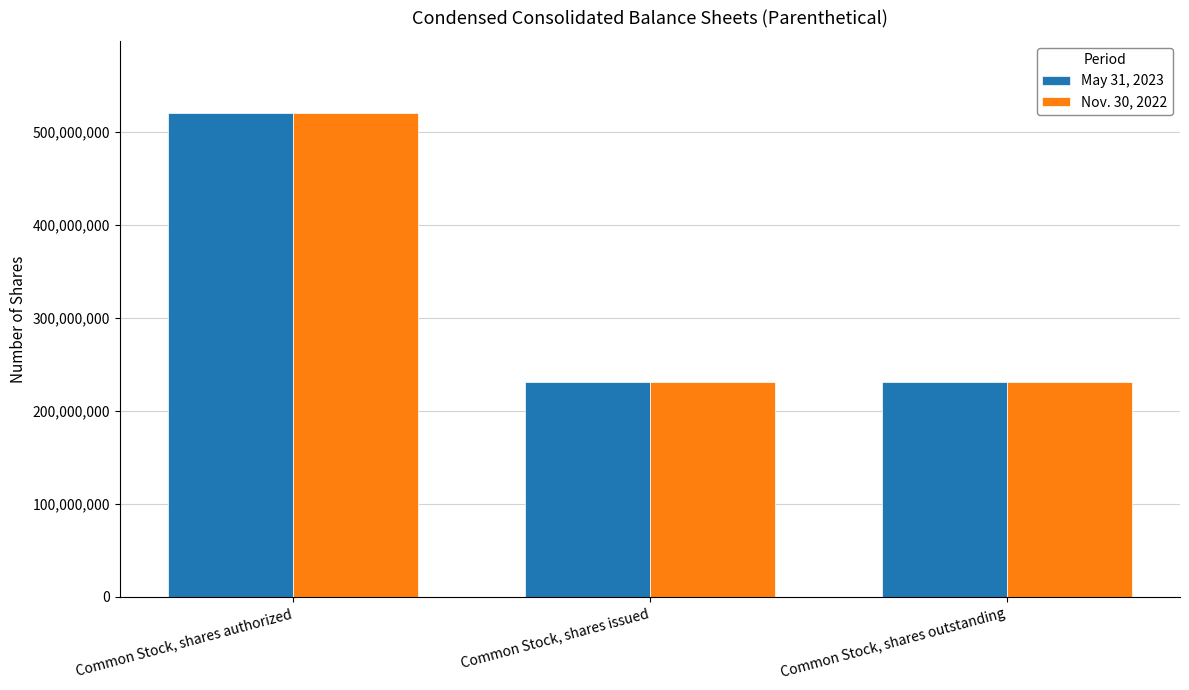

What is the spread (max minus min) of values at Common Stock, shares issued?

10000